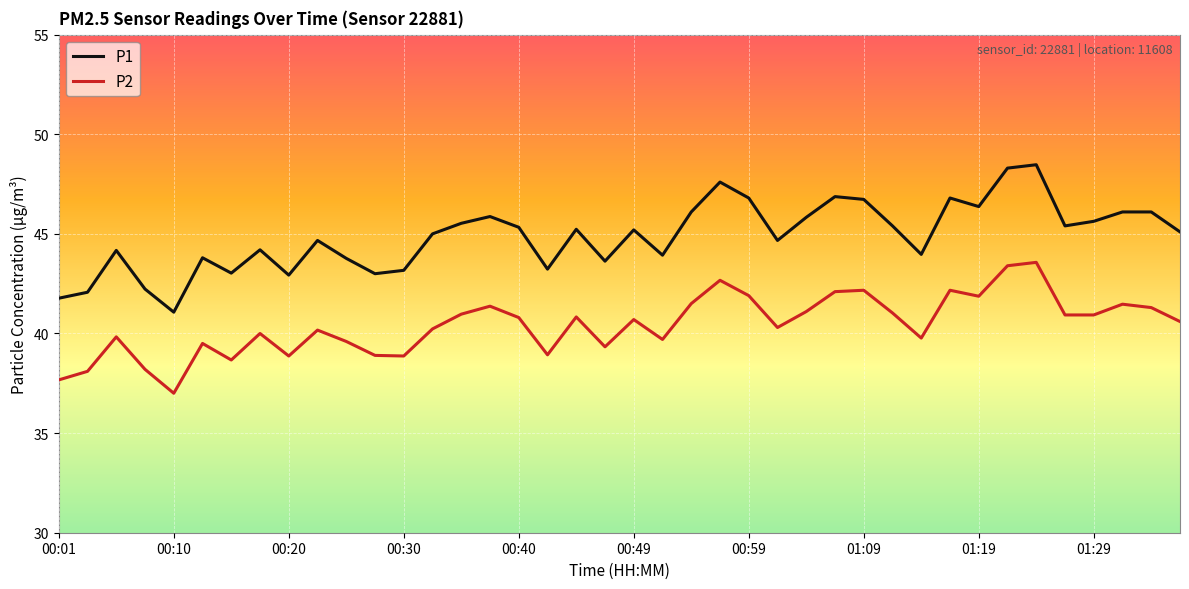

True or false: P1 and P2 intersect in this chart.

False